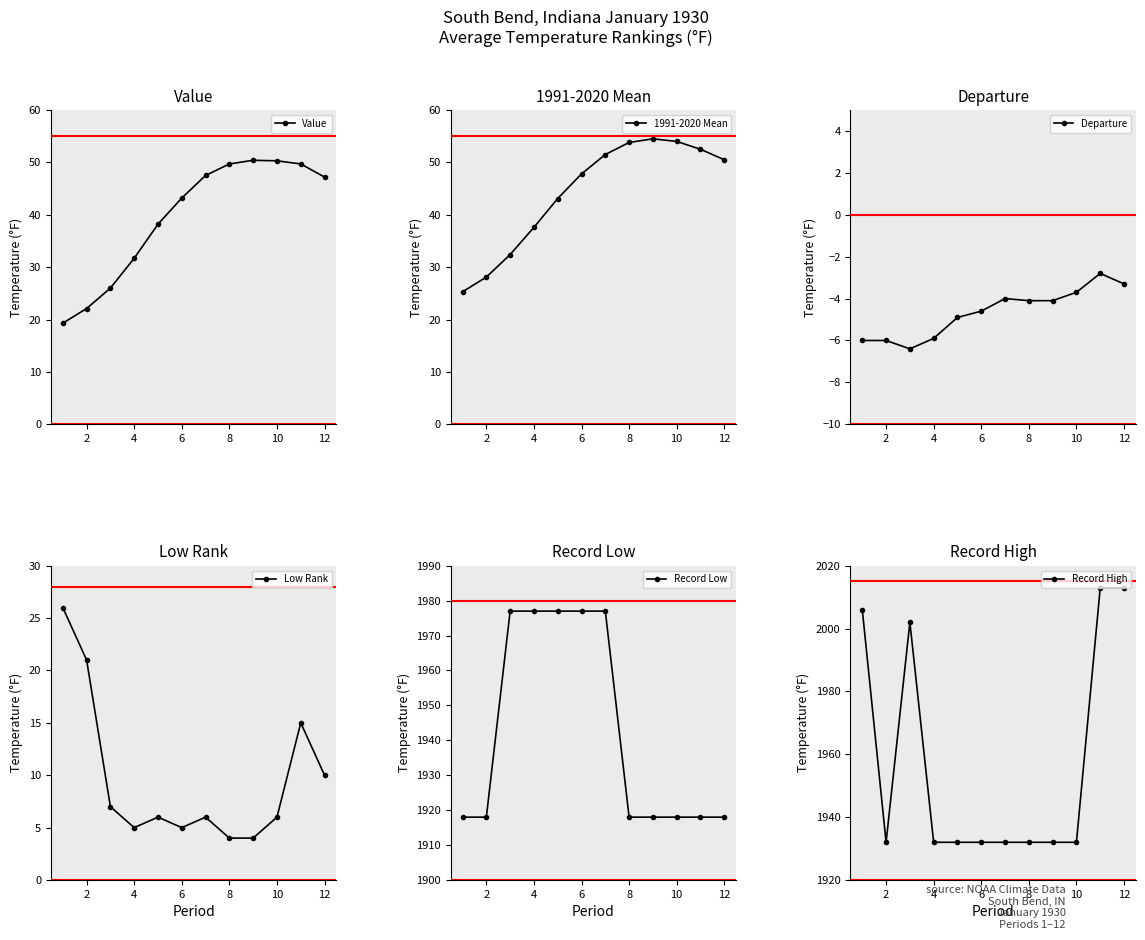

True or false: Record Low and Low Rank intersect in this chart.

False